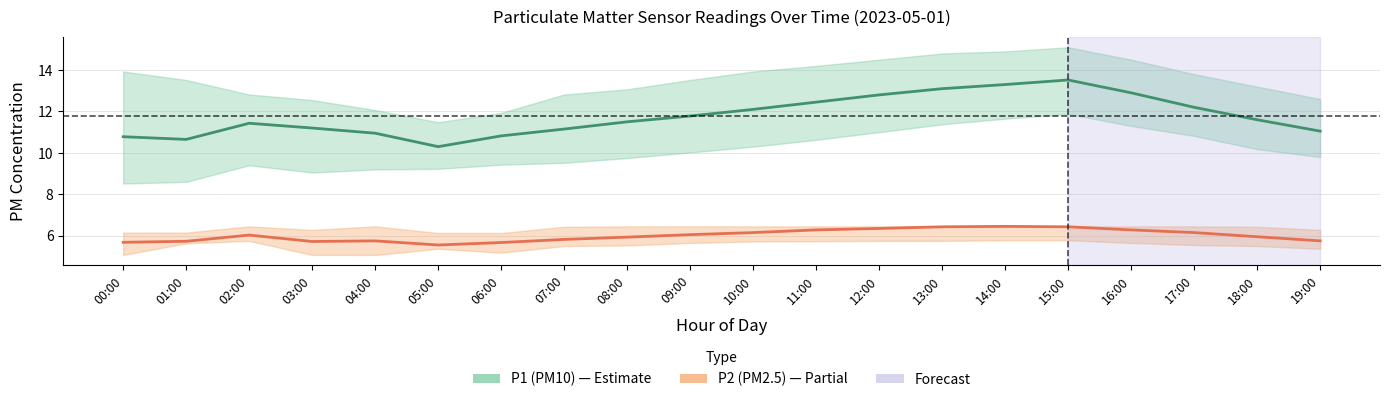

Does the chart display data point markers on the line(s)?

No